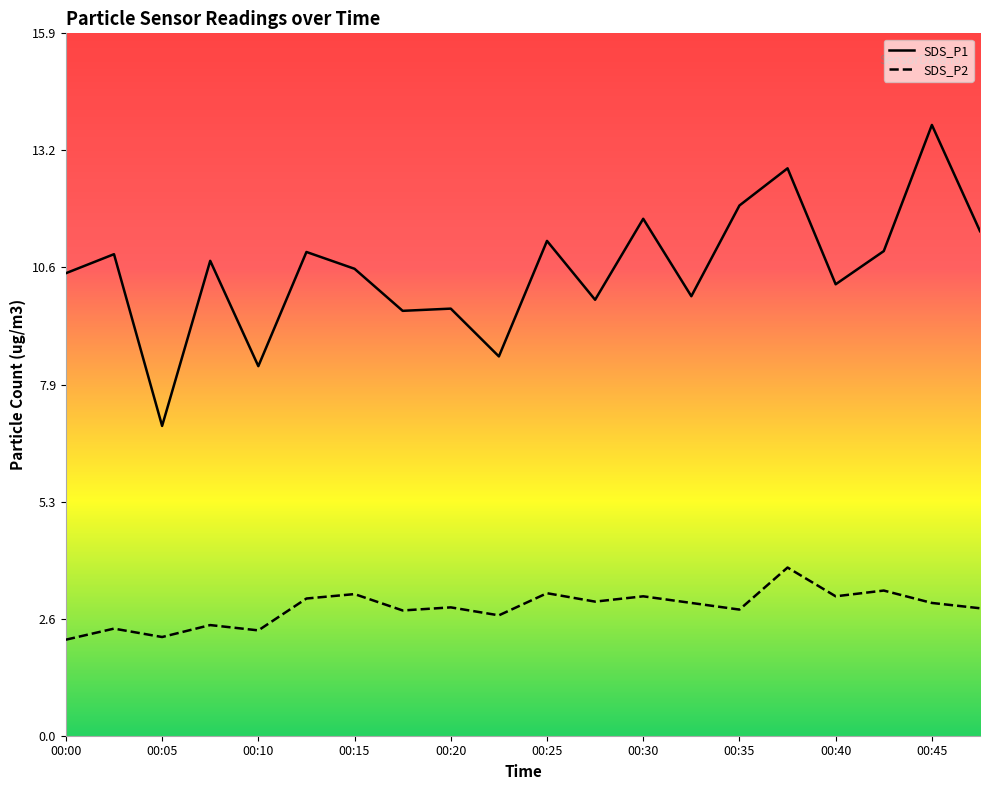

Which series has the largest range (max minus min)?

SDS_P1